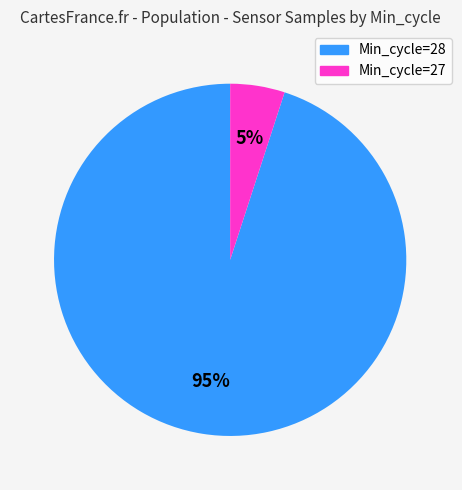

To the nearest percent, what is the difference between the largest and smallest slice percentages?

90%